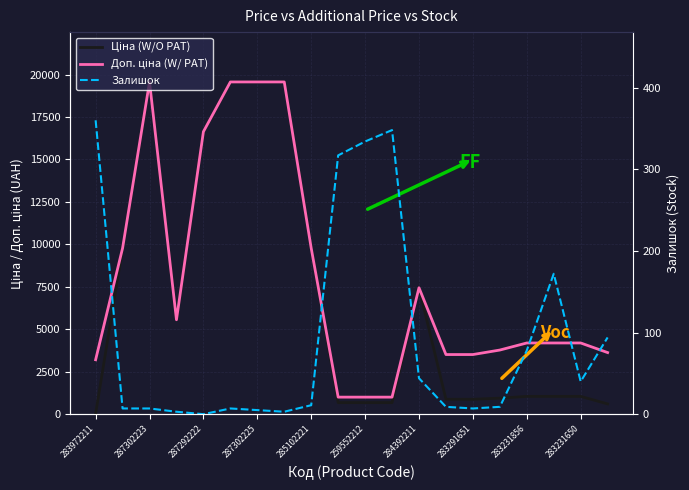

Reading left to right, transcribe all the data shown in this chart.

Ціна (W/O PAT): 32.0	9775.5	19564.9	5560.3	16636.8	19564.9	19564.9	19564.9	9775.5	679.8	679.8	679.8	7444.6	878.0	878.0	944.2	1048.4	1048.4	1048.4	604.6
Доп. ціна (W/ PAT): 3205.0	9775.5	19564.9	5560.3	16636.8	19564.9	19564.9	19564.9	9775.5	1004.1	1004.1	1004.1	7444.6	3511.9	3511.9	3777.0	4193.5	4193.5	4193.5	3627.9
Залишок: 360.0	7.0	7.0	3.0	0.0	7.0	5.0	3.0	11.0	317.0	334.0	348.0	44.0	9.0	7.0	9.0	78.0	172.0	40.0	94.0